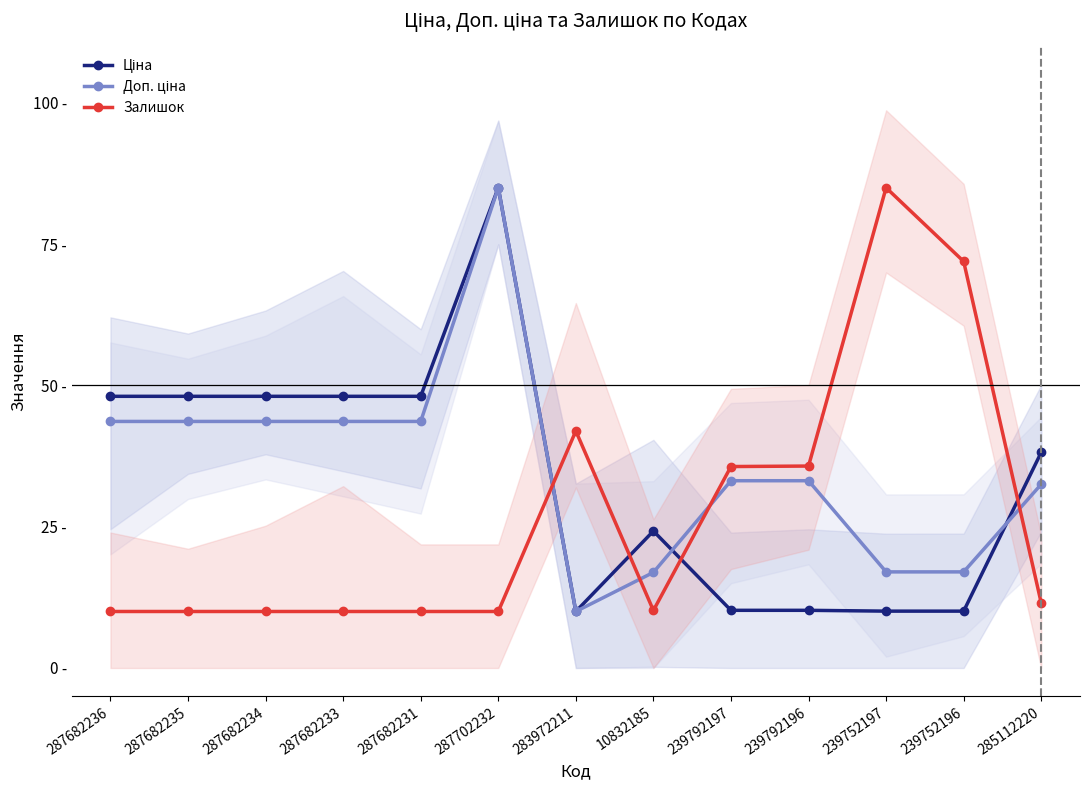

At which label does Ціна first exceed 38?

287682236